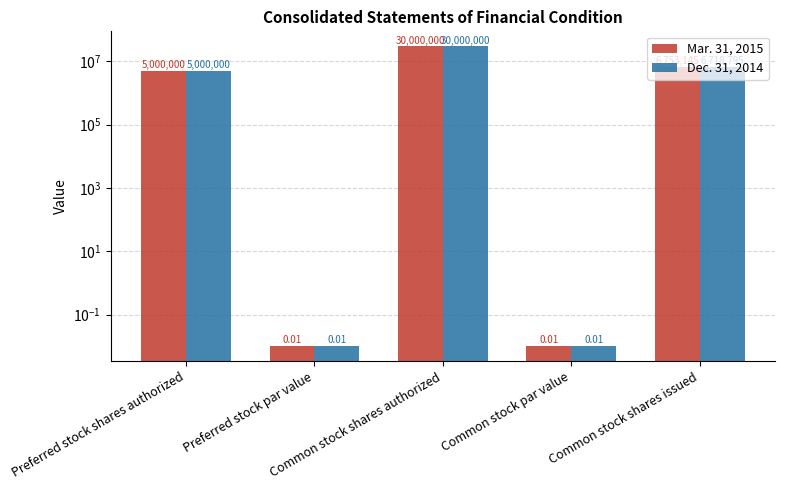

Reading right to left, what are all the values shown in this chart?

Mar. 31, 2015: 6753145.0	0.0	30000000.0	0.0	5000000.0
Dec. 31, 2014: 6718795.0	0.0	30000000.0	0.0	5000000.0